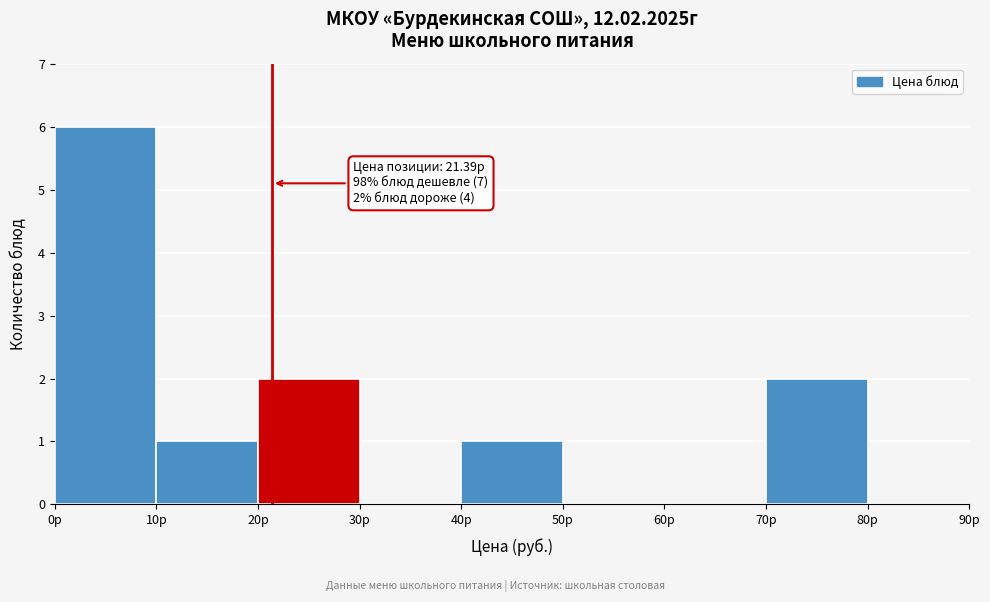

Over which range of the x-axis is the bar tallest?

0 to 10